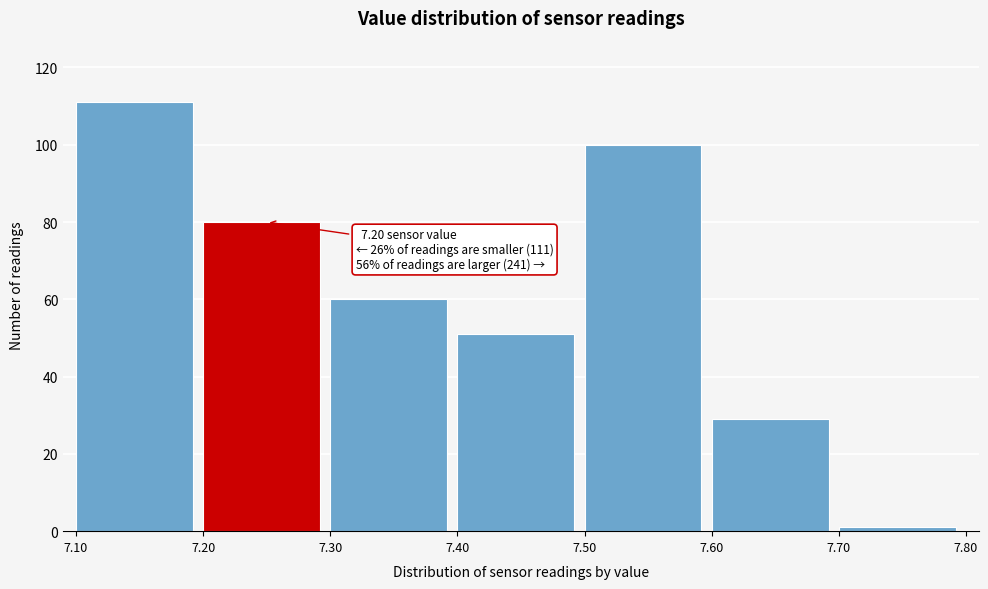

Which range on the x-axis has the tallest bar?

7.10 to 7.20